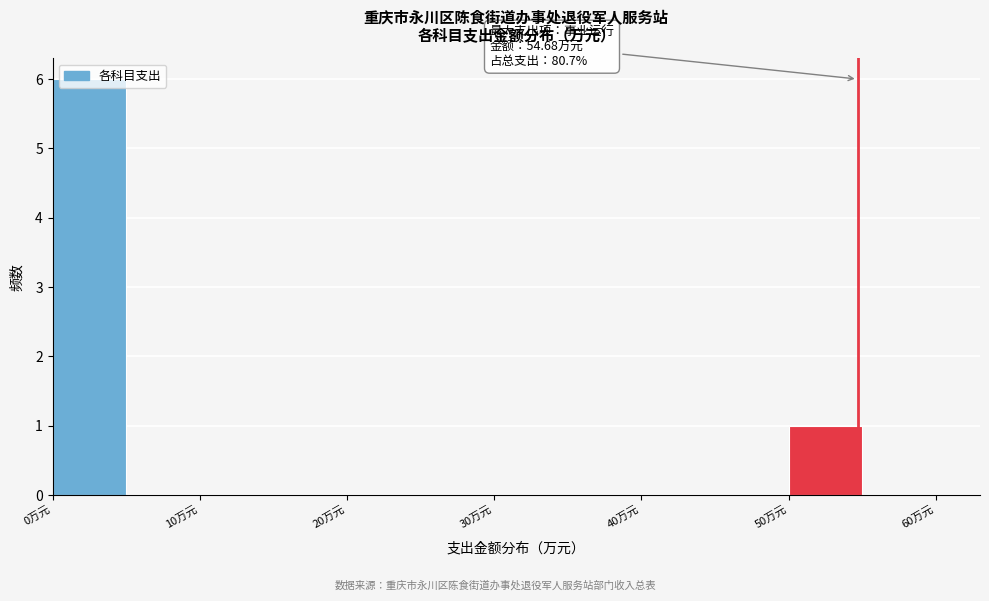

Over which range of the x-axis is the bar tallest?

0 to 5